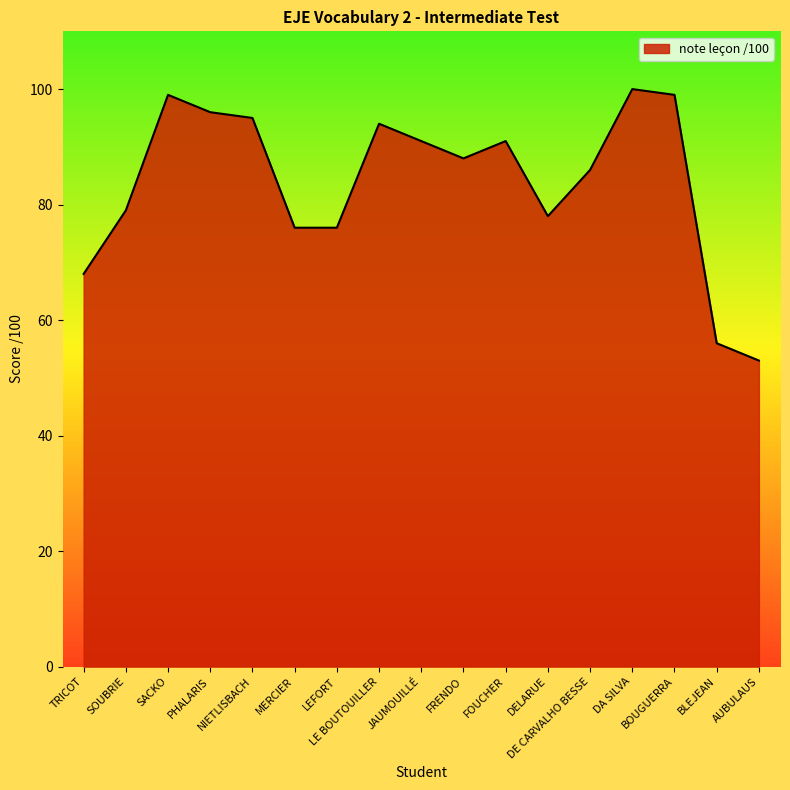

Where does the data first go above 88?

SACKO